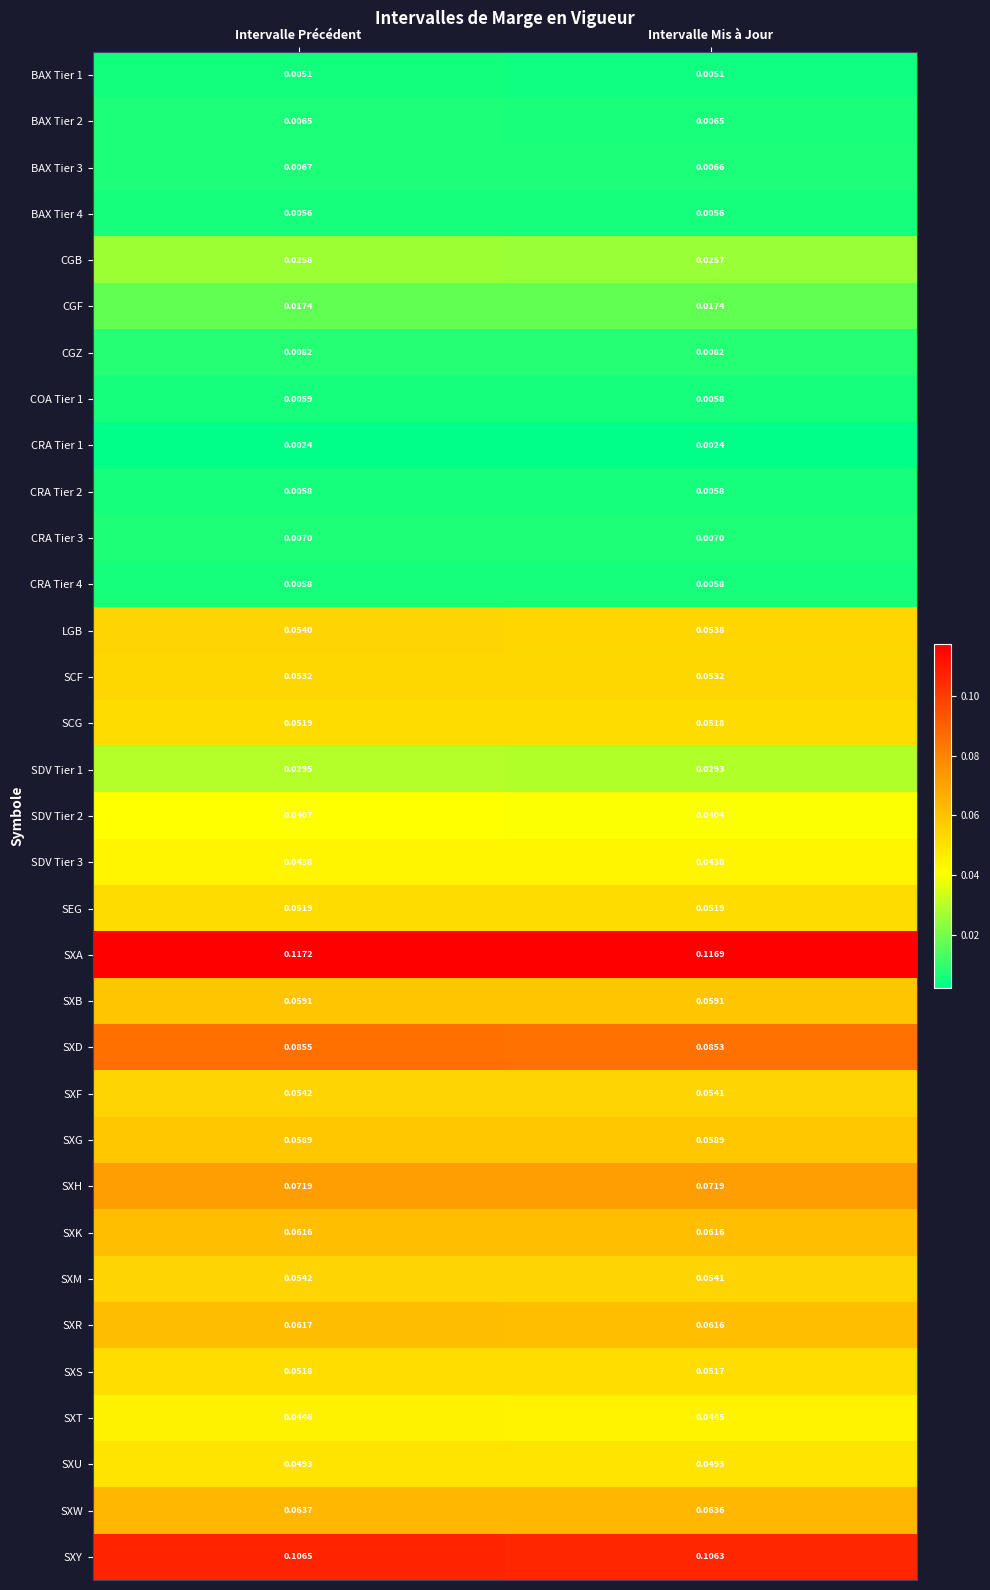

Where is CGB nearest to the value 0?

Intervalle Mis à Jour